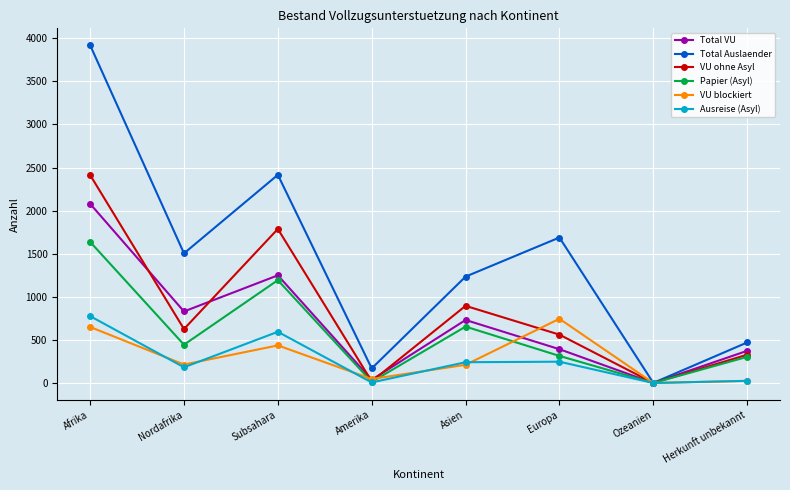

What is the greatest value displayed?

3919